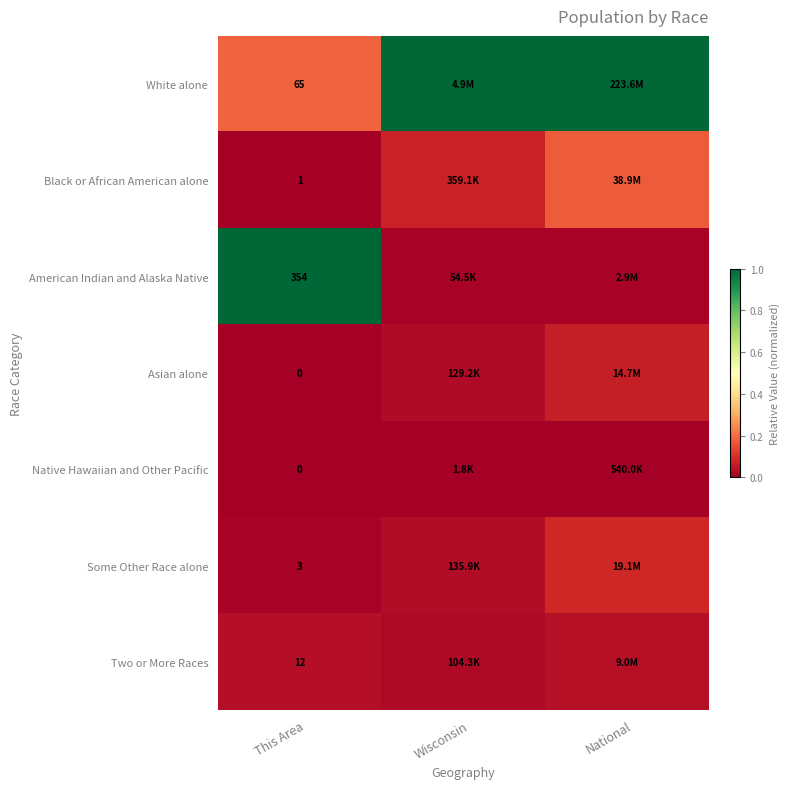

What is the difference between the highest and lowest values at This Area?

354.0